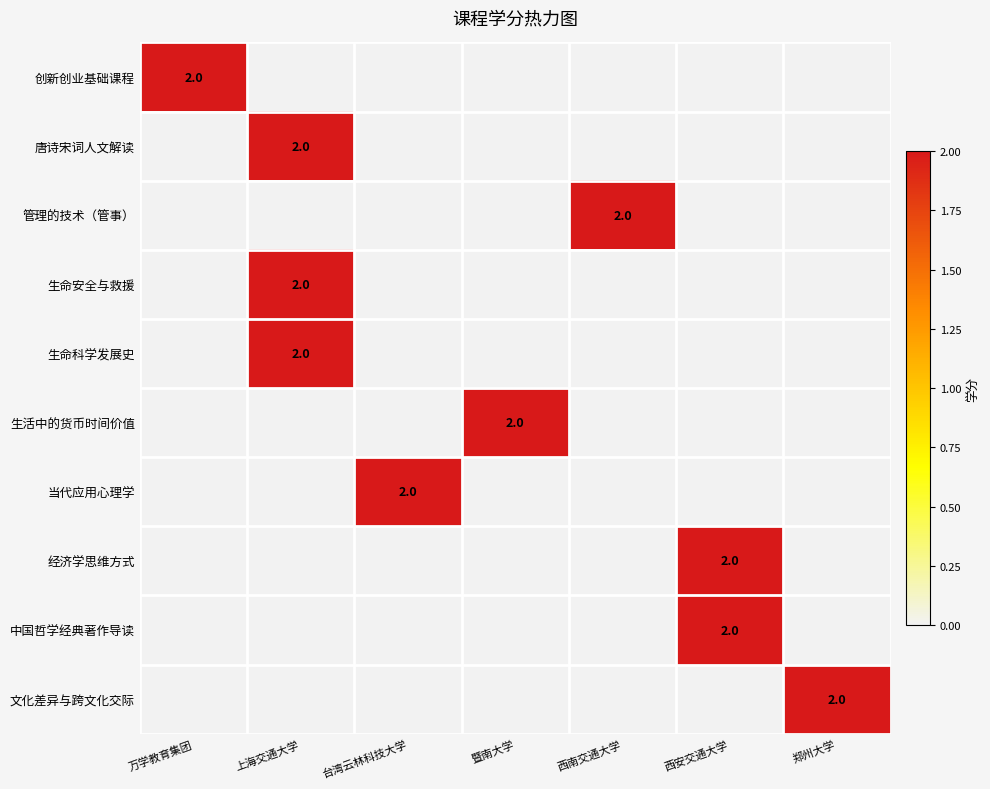

At which category is the sum across all series the highest?

上海交通大学